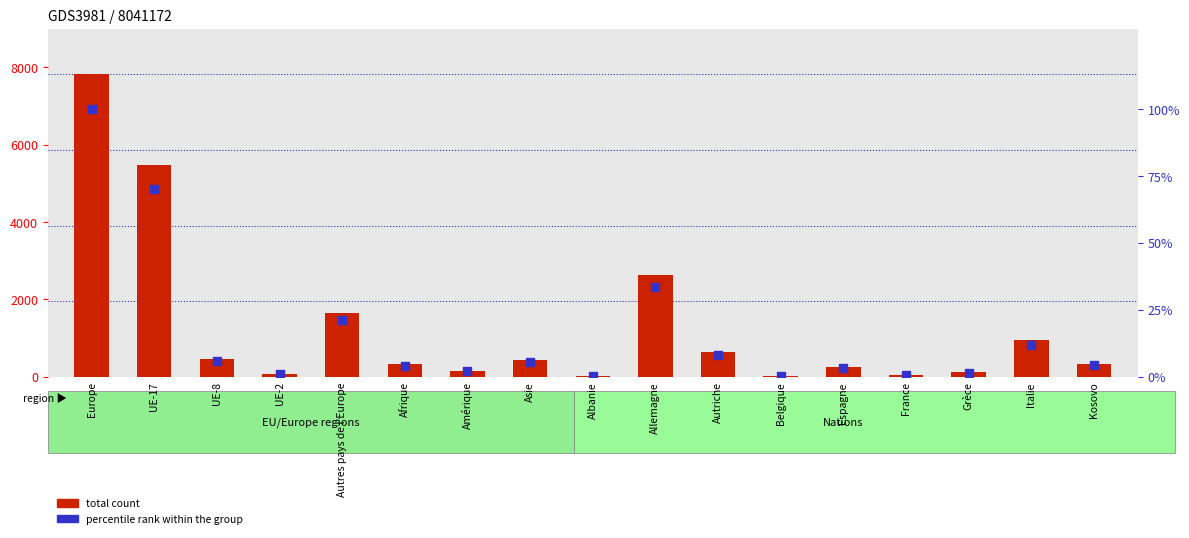

At which category is the sum across all series the highest?

Europe